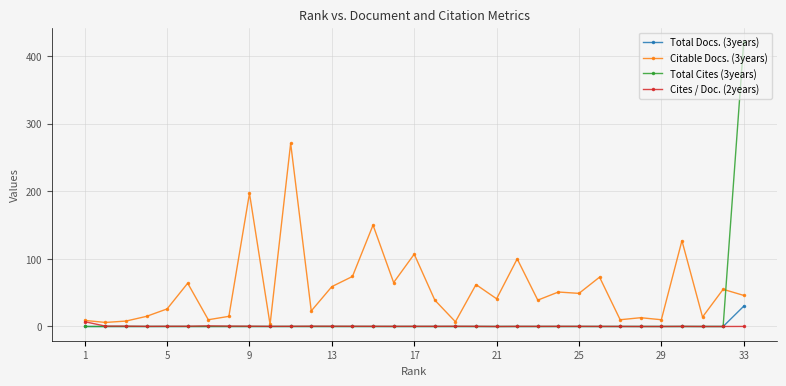

Which series has the largest total across all categories?

Citable Docs. (3years)